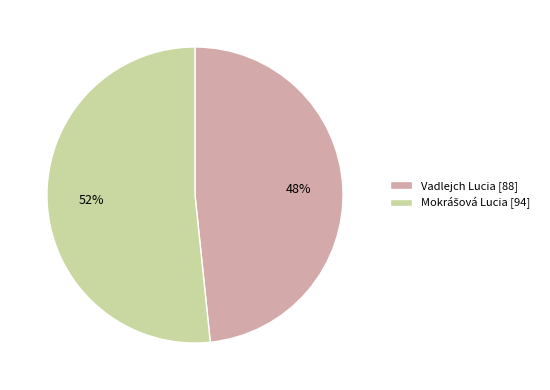

To the nearest percent, what is the average slice percentage?

50%